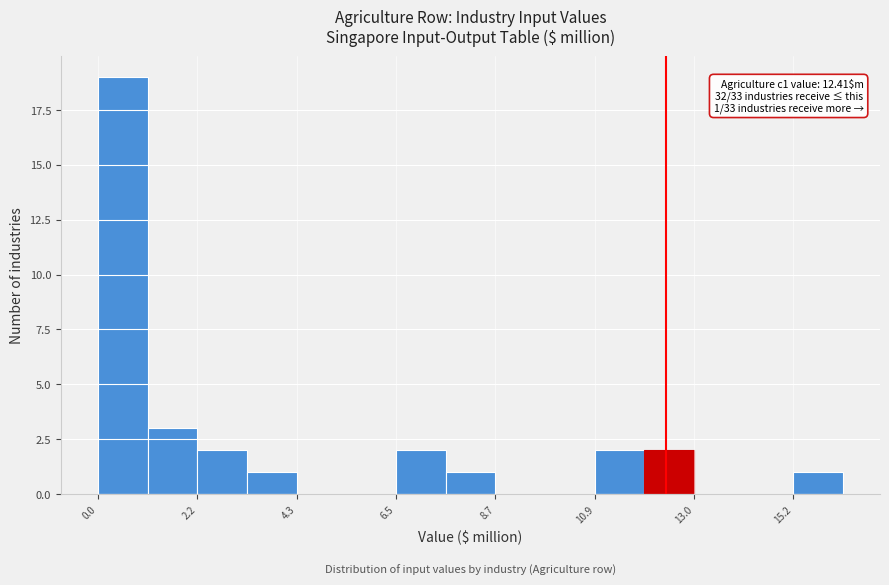

Around what value on the x-axis is the tallest bar? Give the approximate position of its centre, as read against the axis.

0.5